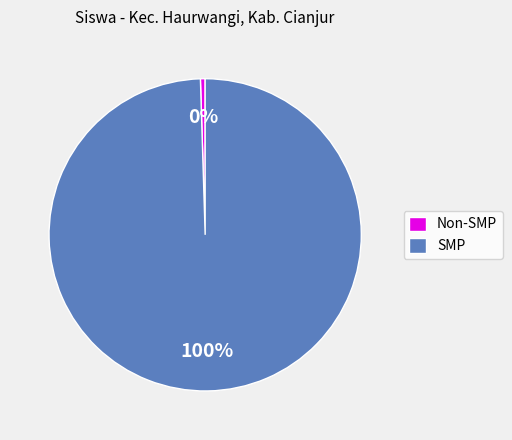

Which has a higher value, Non-SMP or SMP?

SMP